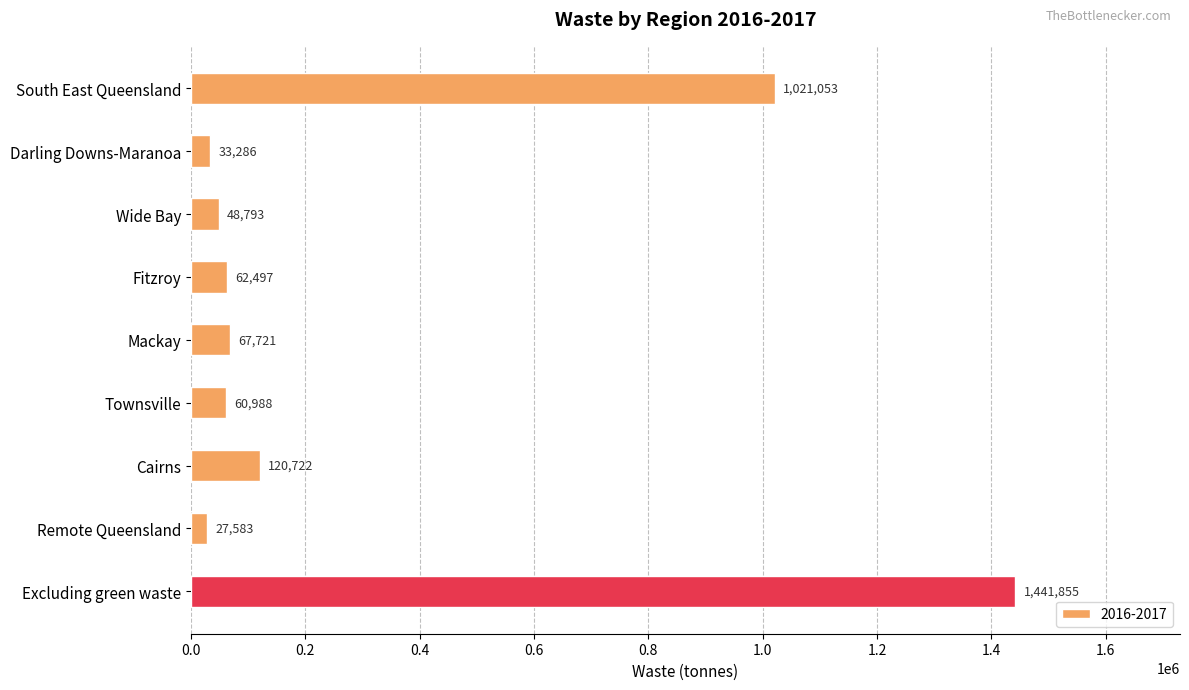

What is the maximum value shown in the chart?

1441855